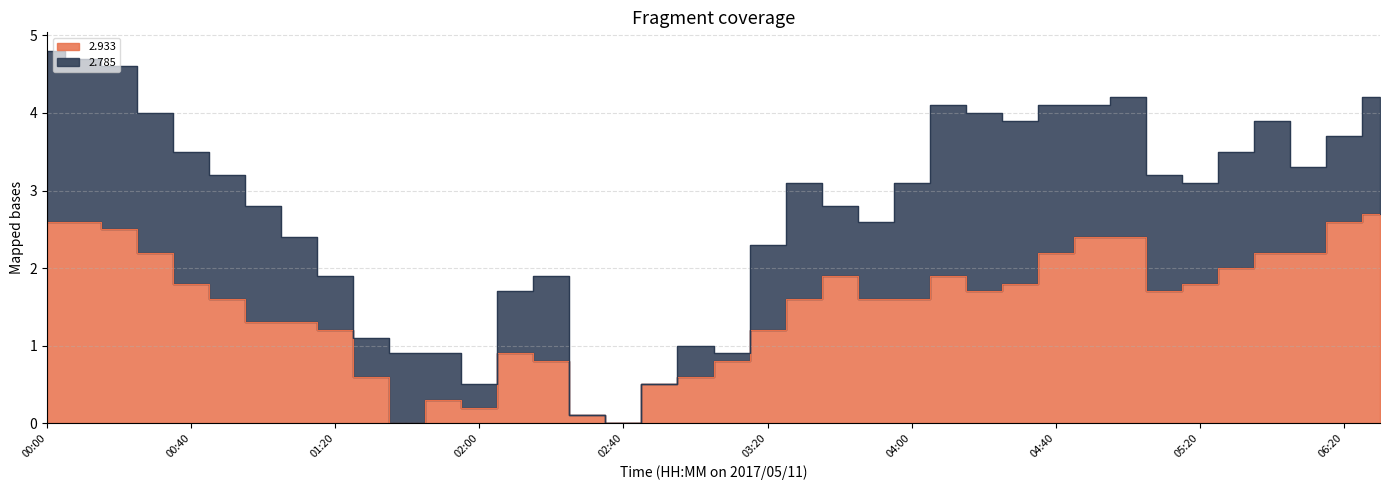

What is the sum of all values?

57.4